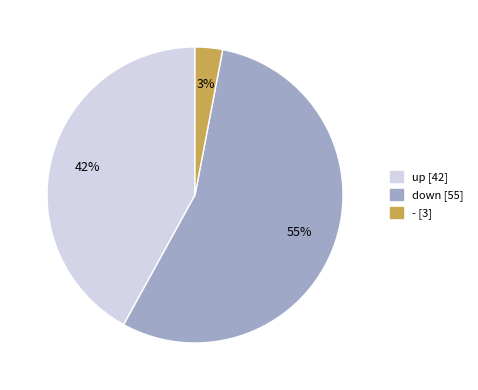

To the nearest percent, what is the combined percentage of up and -?

45%